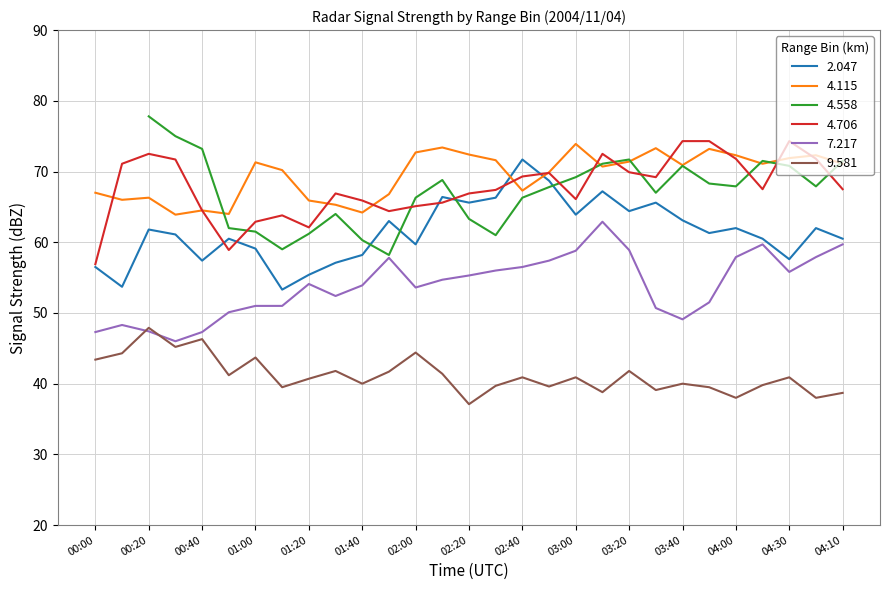

At which label does 4.706 first exceed 67?

00:10